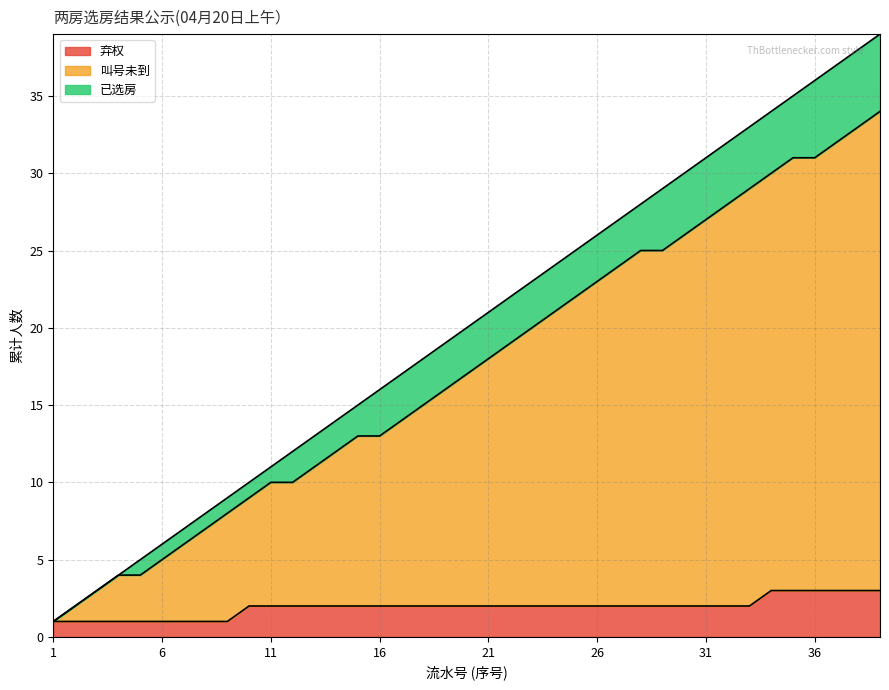

What is the ratio of the value at 3 to the value at 17?

0.2